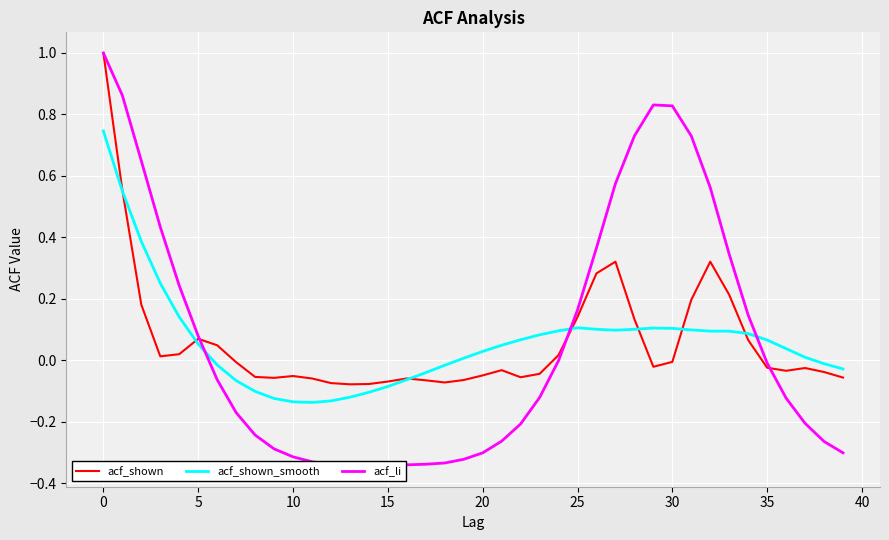

What is the maximum value for acf_shown?

1.0